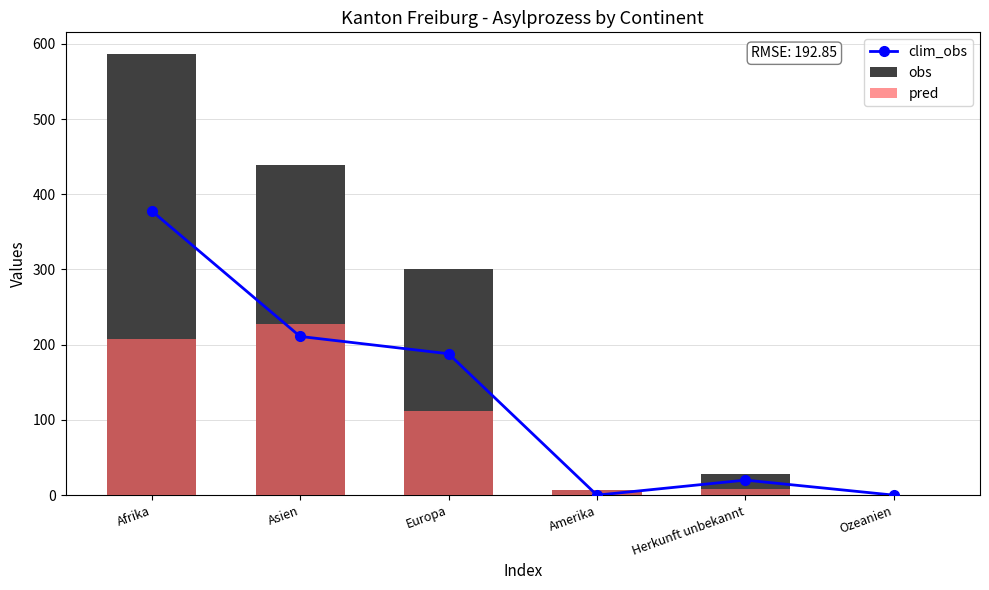

Rank the series by their average value, from highest to lowest.

obs, clim_obs, pred